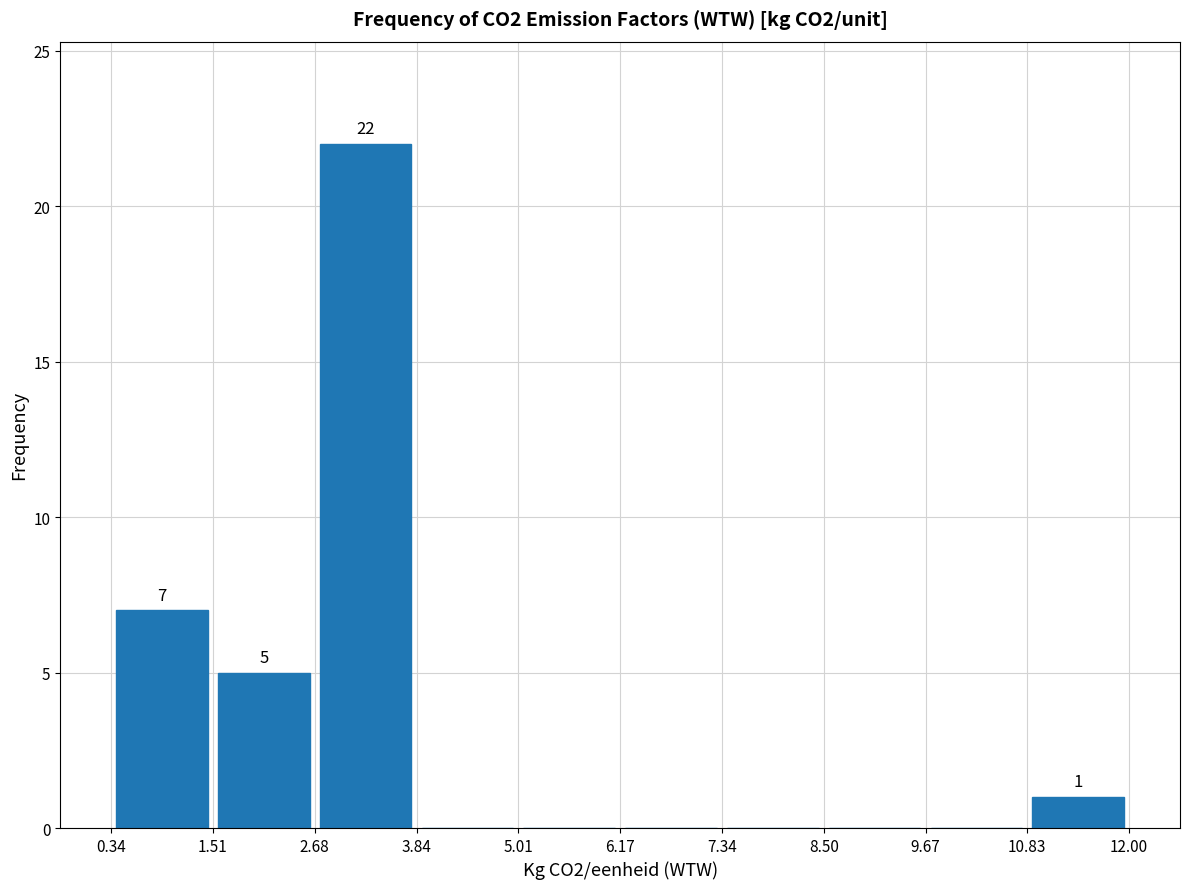

Over which range of the x-axis is the bar tallest?

2.68 to 3.84